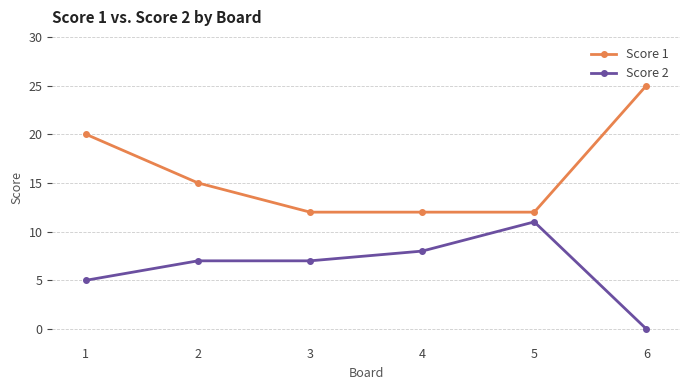

What are all the series names shown in the legend?

Score 1, Score 2